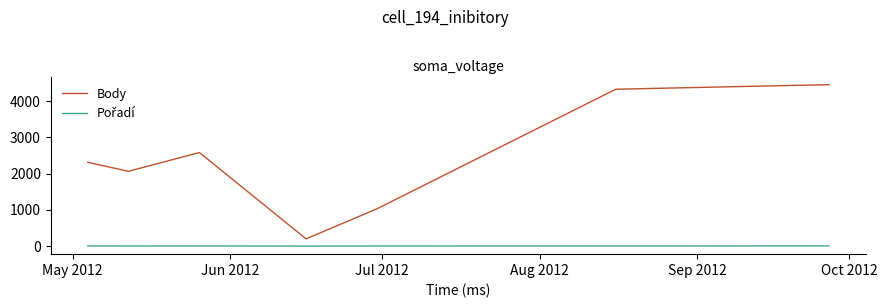

Which series has the widest spread of values?

Body